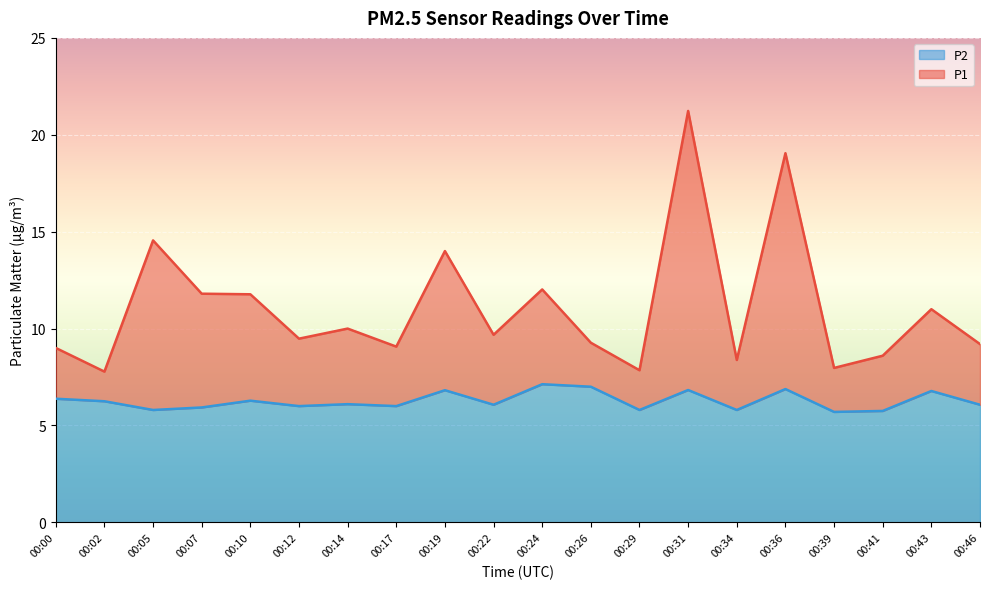

Which series has the largest total across all categories?

P1